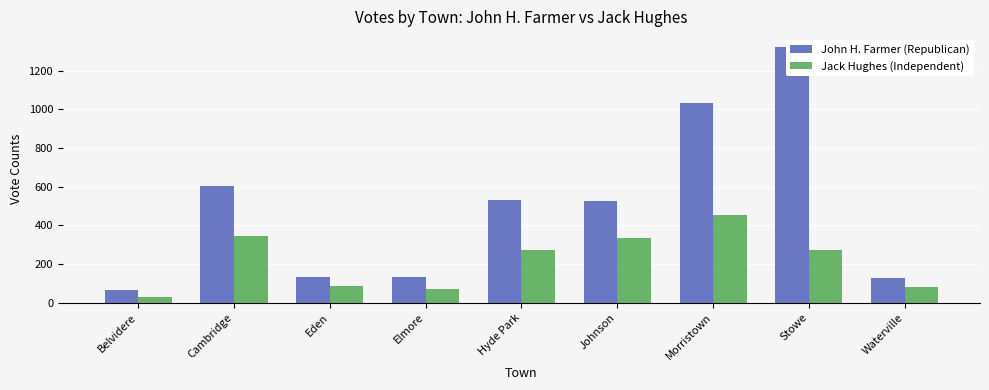

At which category does the chart reach its minimum across all series?

Belvidere